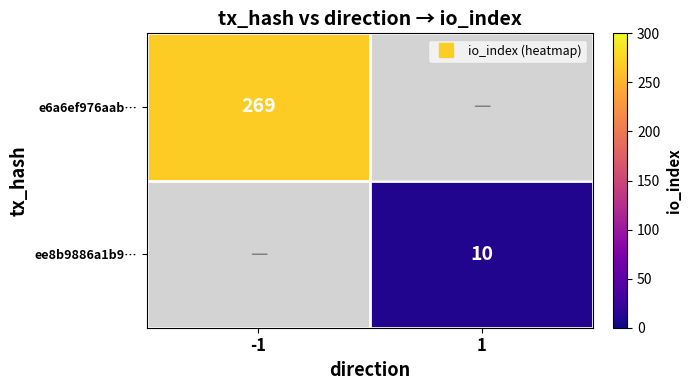

At how many categories does at least one series exceed 111?

1